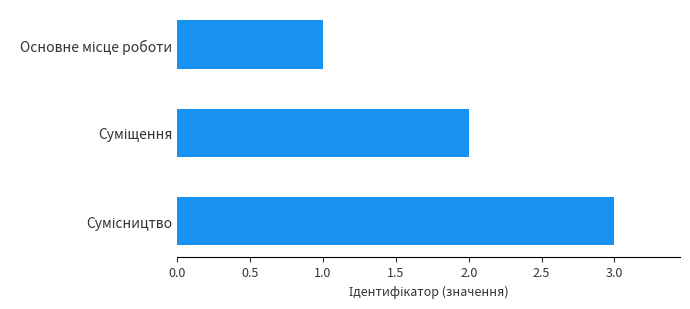

What is the sum of all values?

6